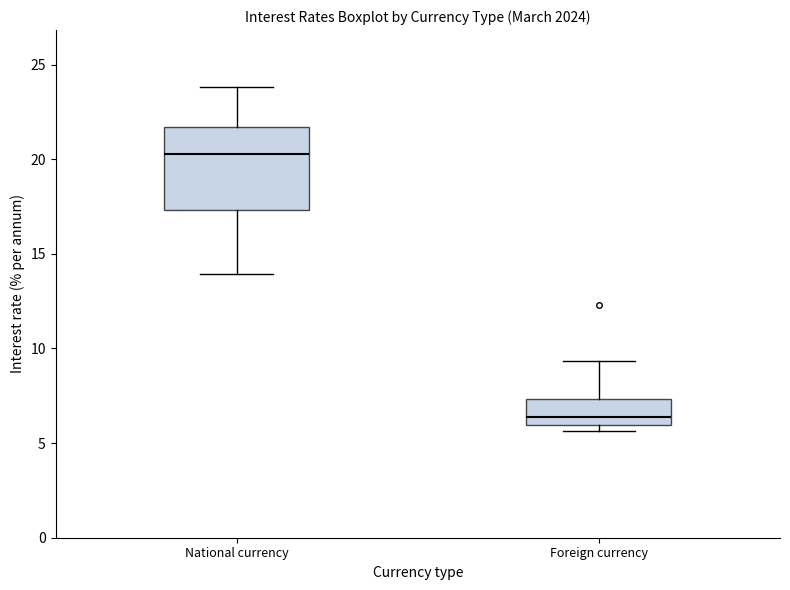

Where is the upper edge of the box for Foreign currency on the y-axis? The values are not printed on the chart, so give them approximately, as read against the axis.

7.5